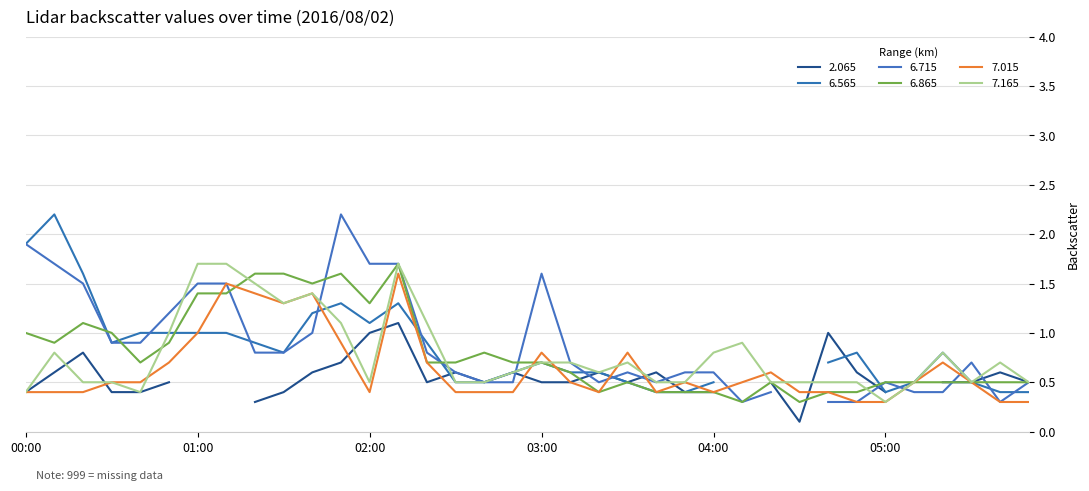

What is the lowest value of the 6.865 series?

0.3